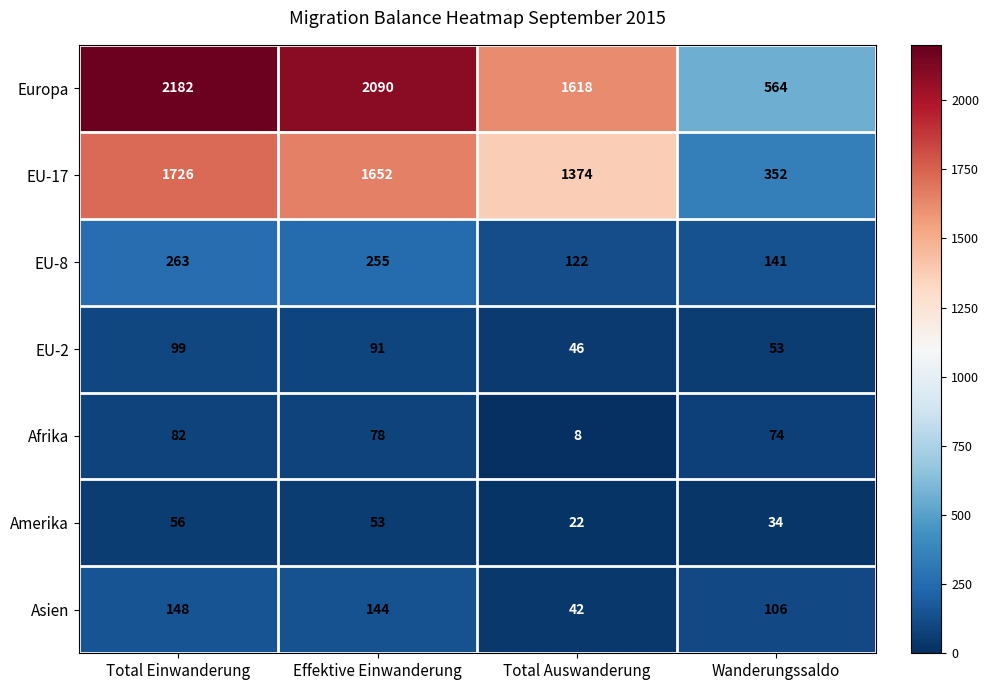

At which category is the sum across all series the highest?

Total Einwanderung